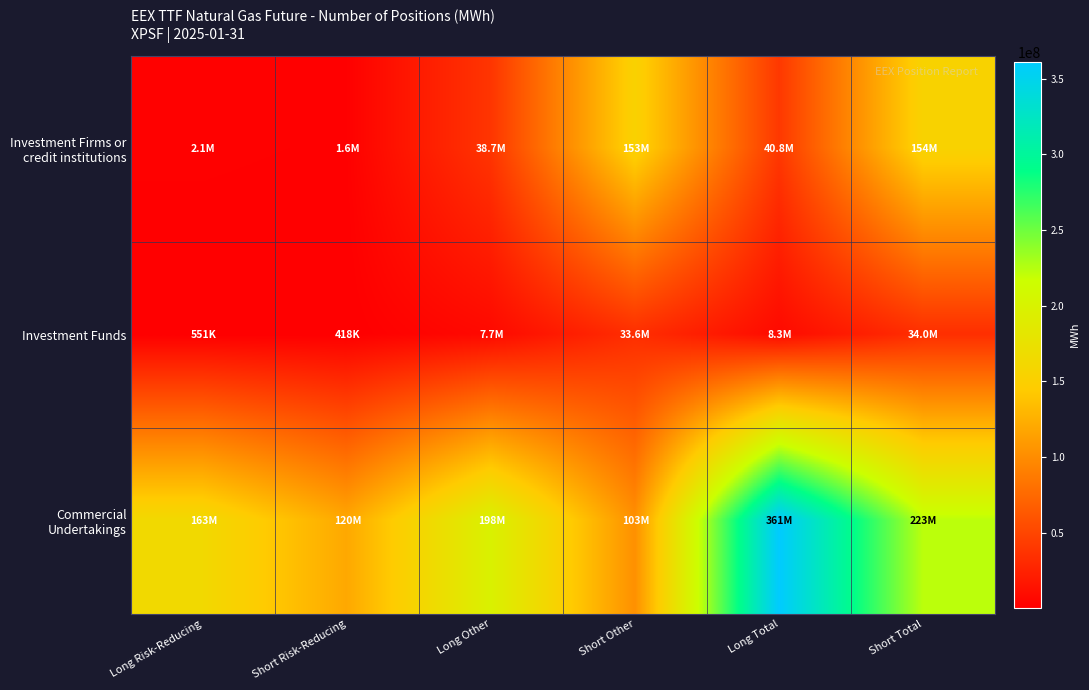

What is the spread (max minus min) of values at Long Risk-Reducing?

162696279